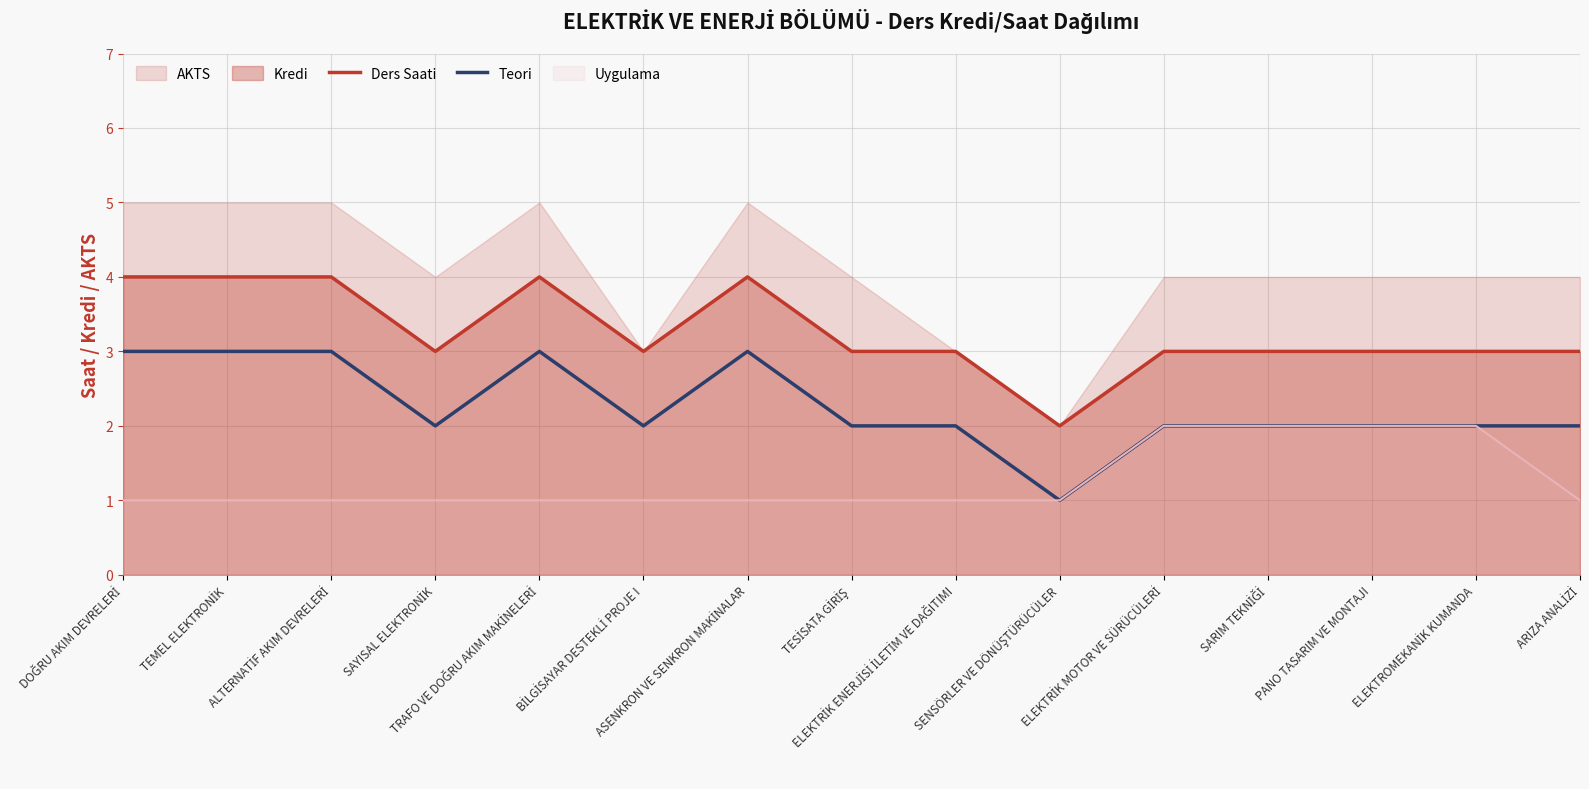

What is the average value of the Ders Saati series?

3